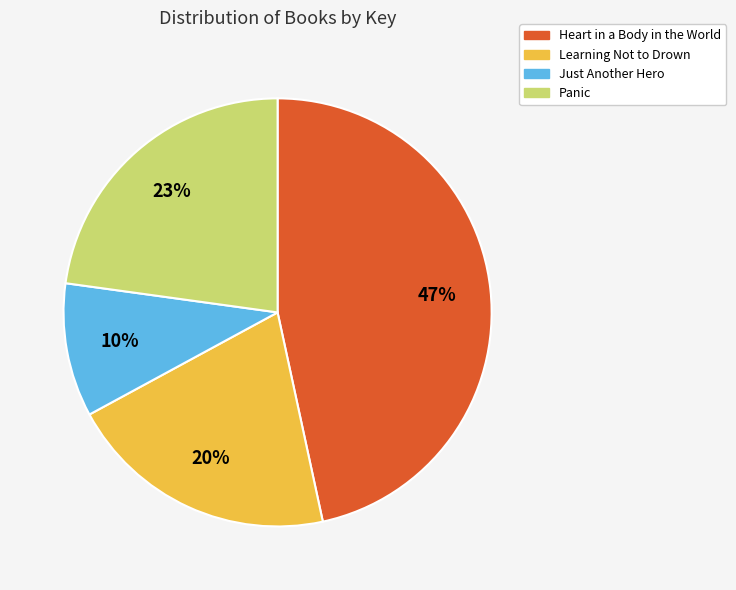

To the nearest percent, what percentage of the pie is Heart in a Body in the World?

47%